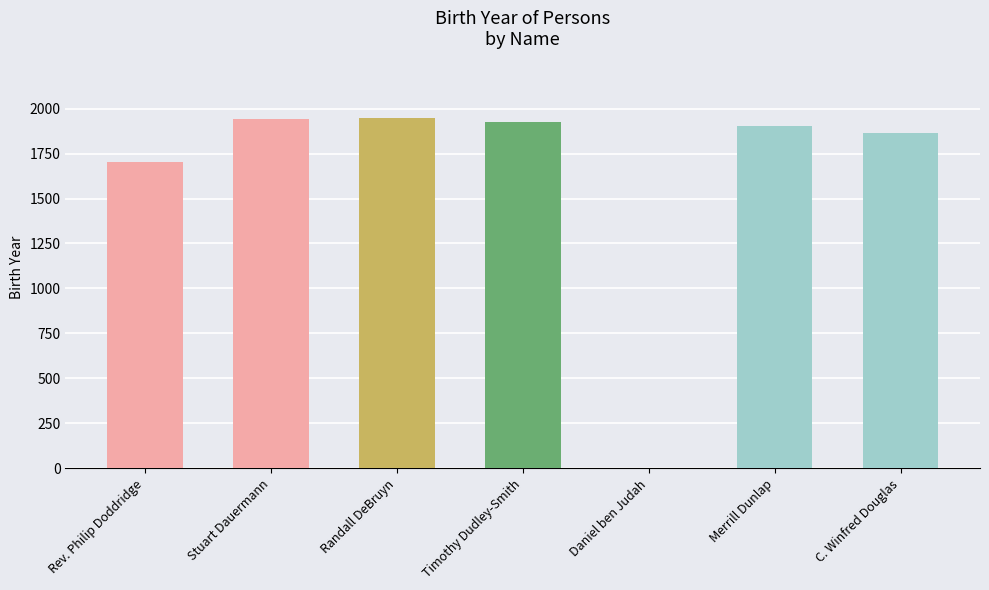

Rank the categories by value from lowest to highest.

Daniel ben Judah, Rev. Philip Doddridge, C. Winfred Douglas, Merrill Dunlap, Timothy Dudley-Smith, Stuart Dauermann, Randall DeBruyn